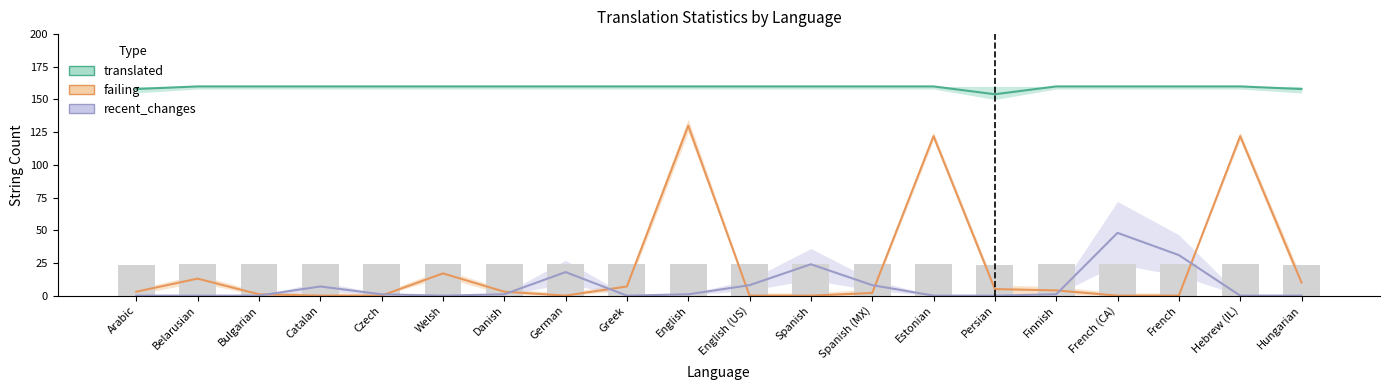

What are all the series names shown in the legend?

translated, failing, recent_changes